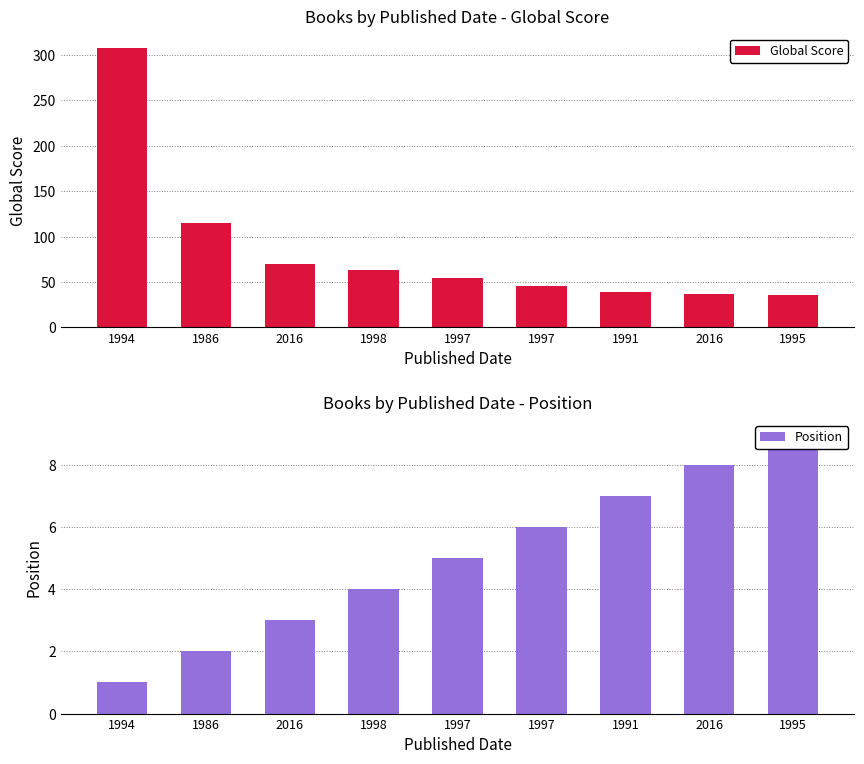

At which label does Position reach its minimum?

1994